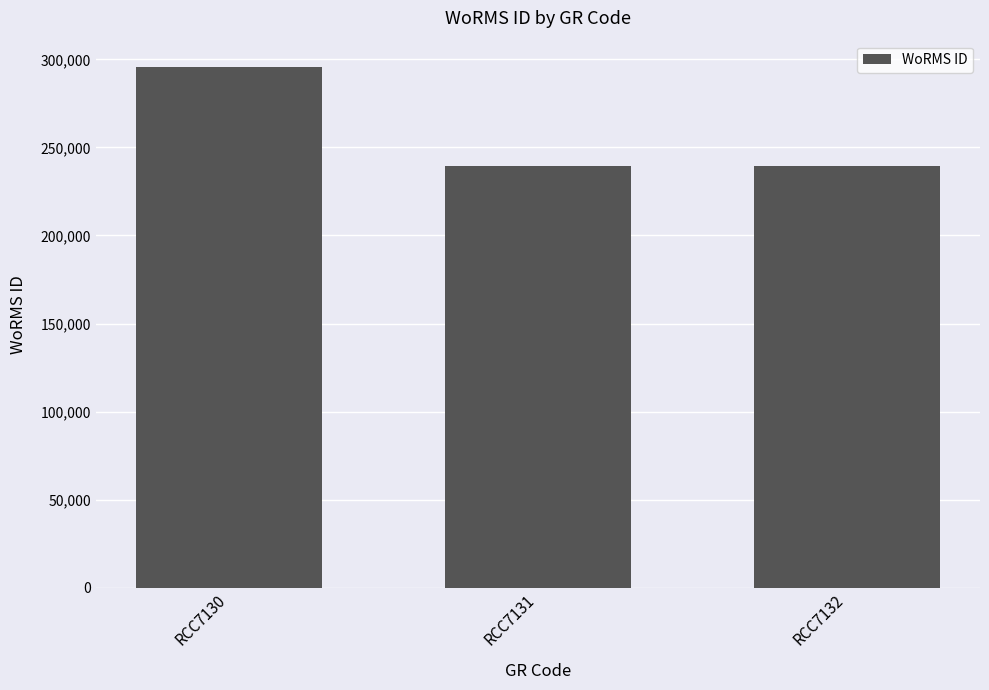

What is the value of the 3rd bar from the left?

239201